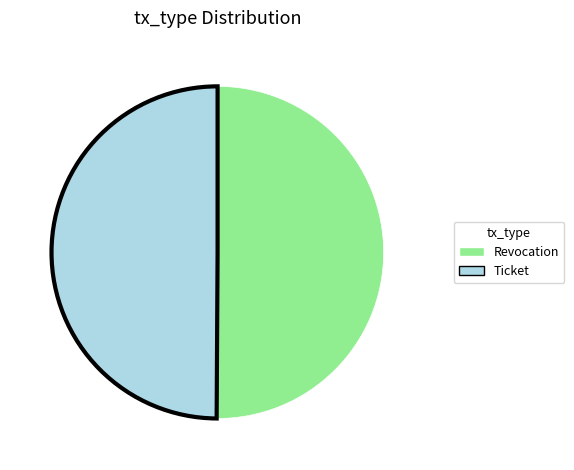

The Revocation slice represents 56% of the pie. True or false?

False